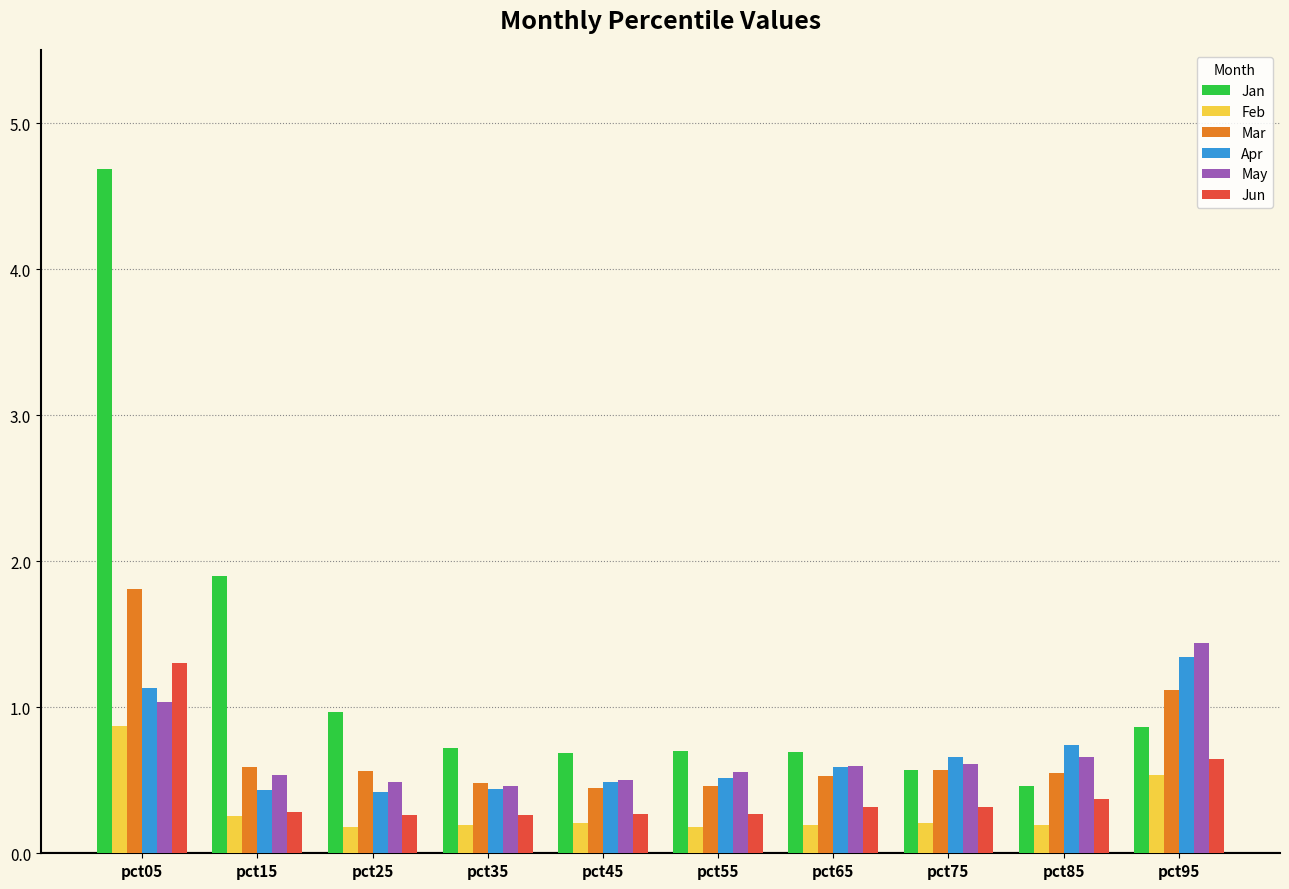

What are all the series names shown in the legend?

Jan, Feb, Mar, Apr, May, Jun